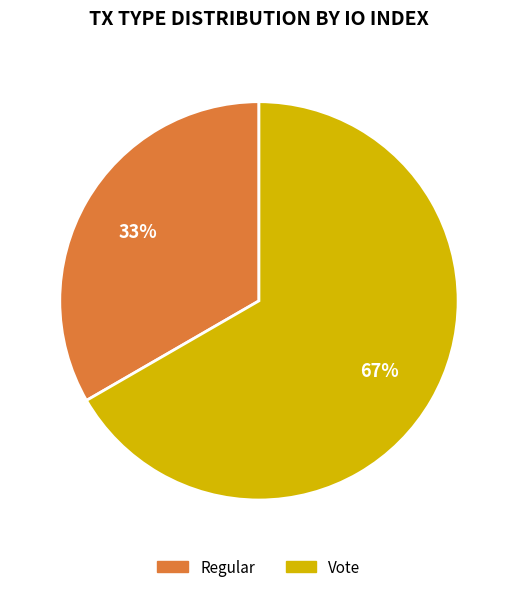

What percentage is the Vote slice, to the nearest percent?

67%